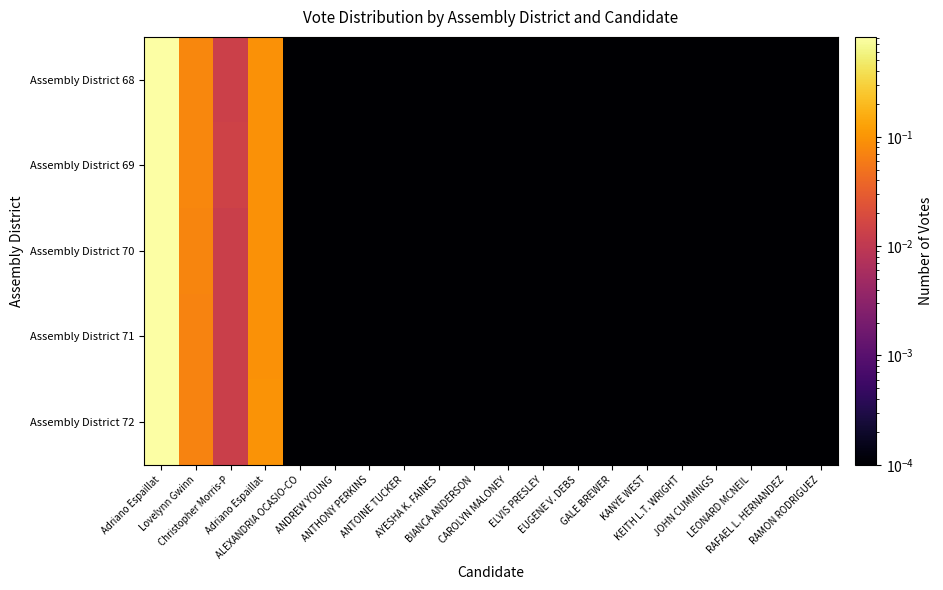

List the series in order of their peak value, highest first.

Assembly District 70, Assembly District 71, Assembly District 72, Assembly District 68, Assembly District 69